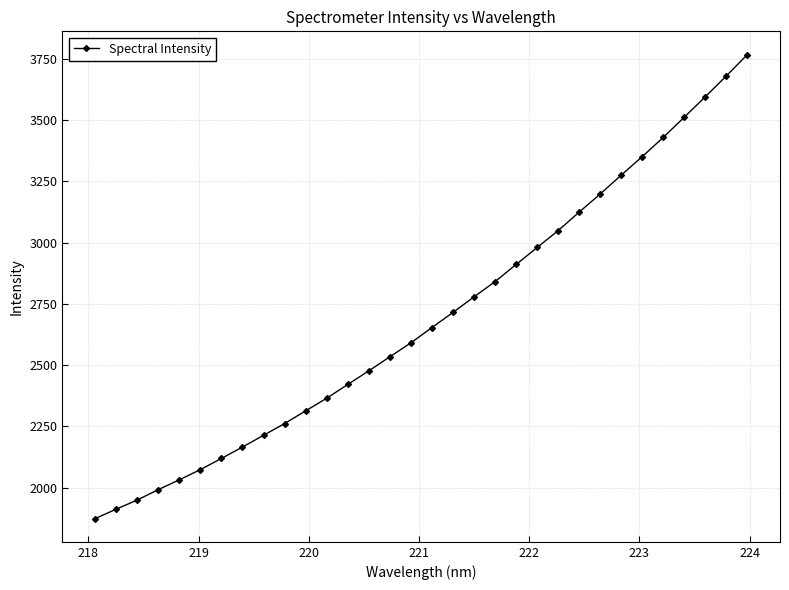

What is the sum of all values?

86152.9